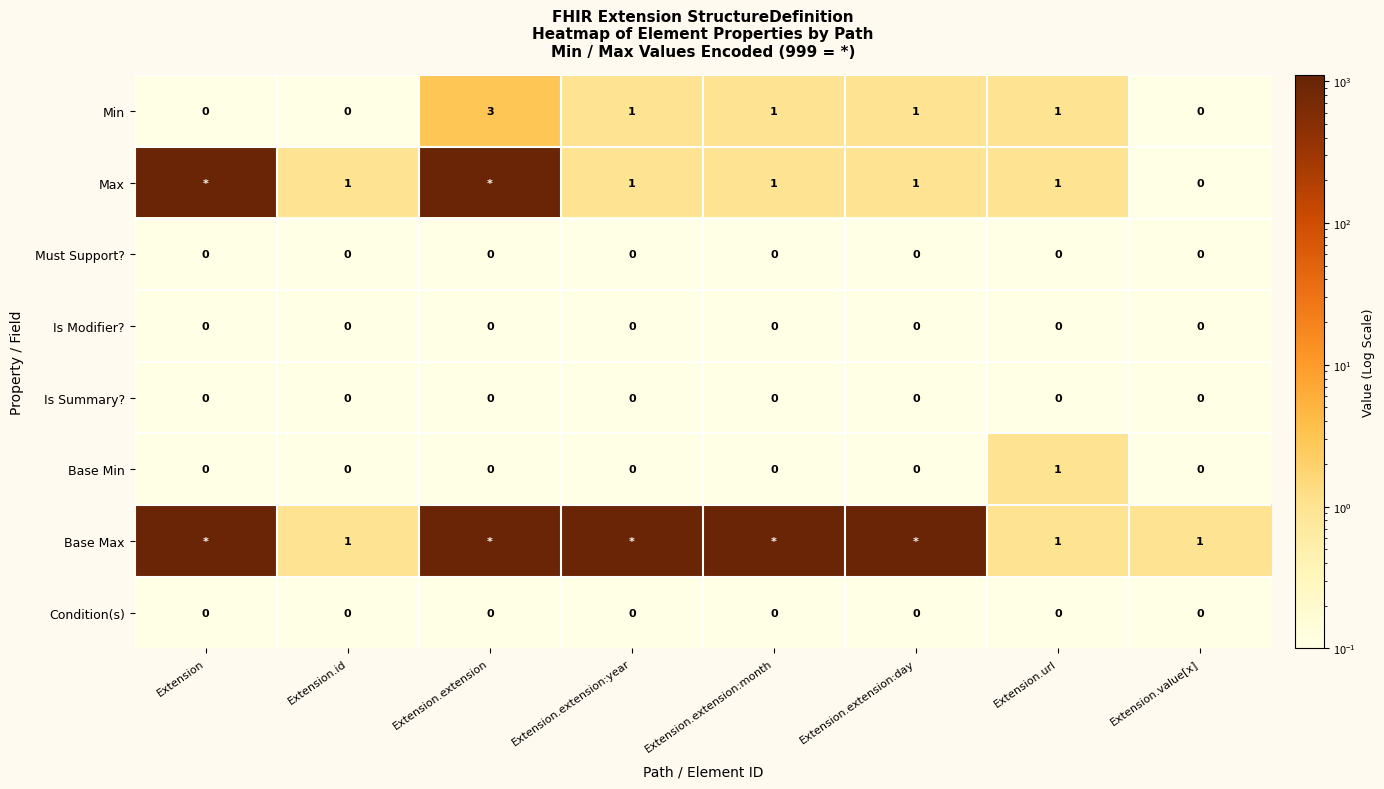

How many Min values are between 0 and 1?

7